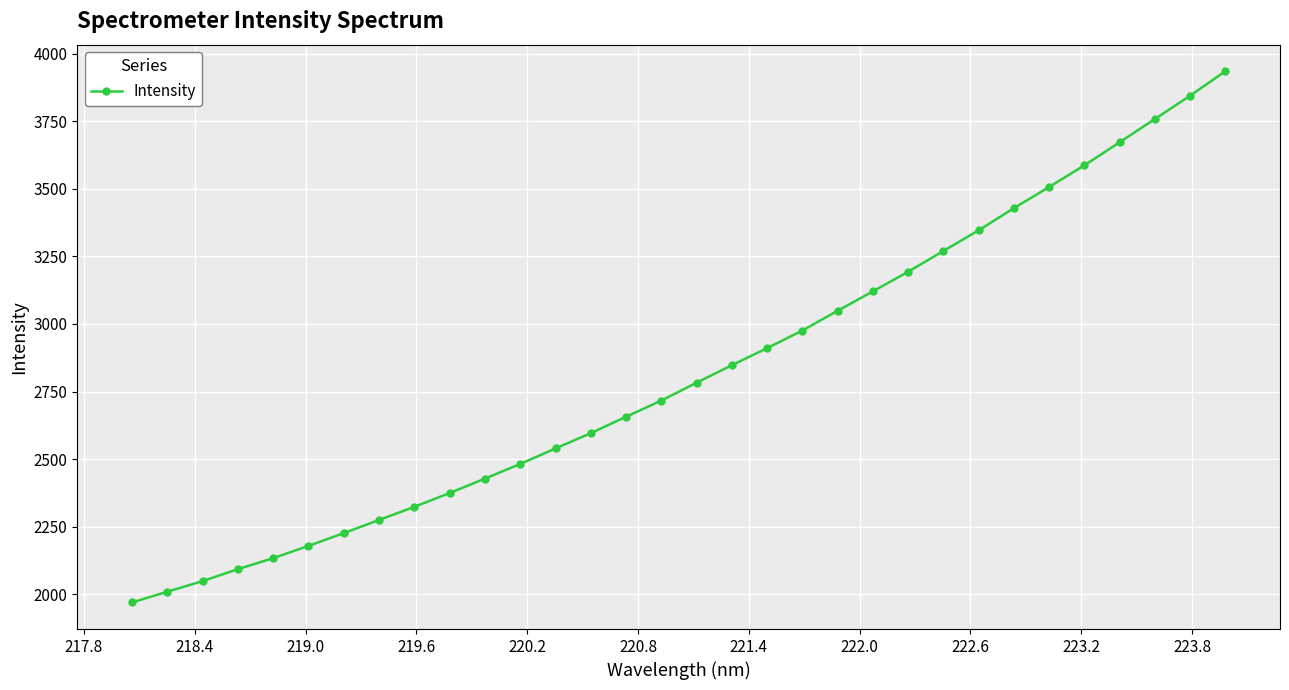

What is the greatest value displayed?

3935.3